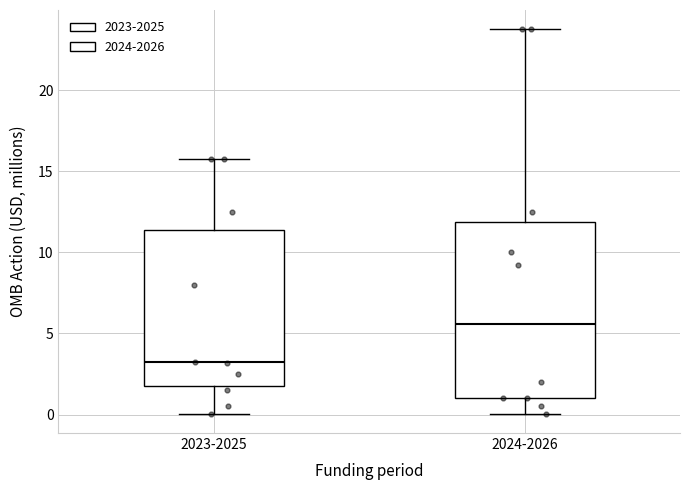

Reading left to right, transcribe this box plot: for each box, give where its median line is, the range the box spans, and where its two whiskers end, as read against the y-axis. The values are not printed on the chart, so give them approximately, as read against the axis.

2023-2025: median 3.0, box 2.0 to 11.5, whiskers 0.0 to 16.0
2024-2026: median 5.5, box 1.0 to 12.0, whiskers 0.0 to 24.0